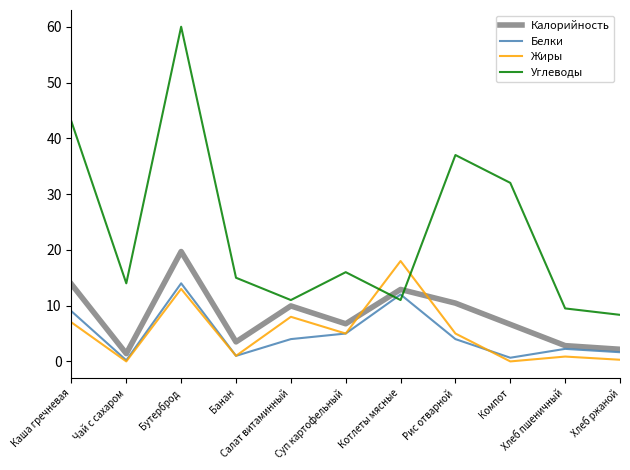

Is it true that Калорийность equals 22.7 at Каша гречневая?

False